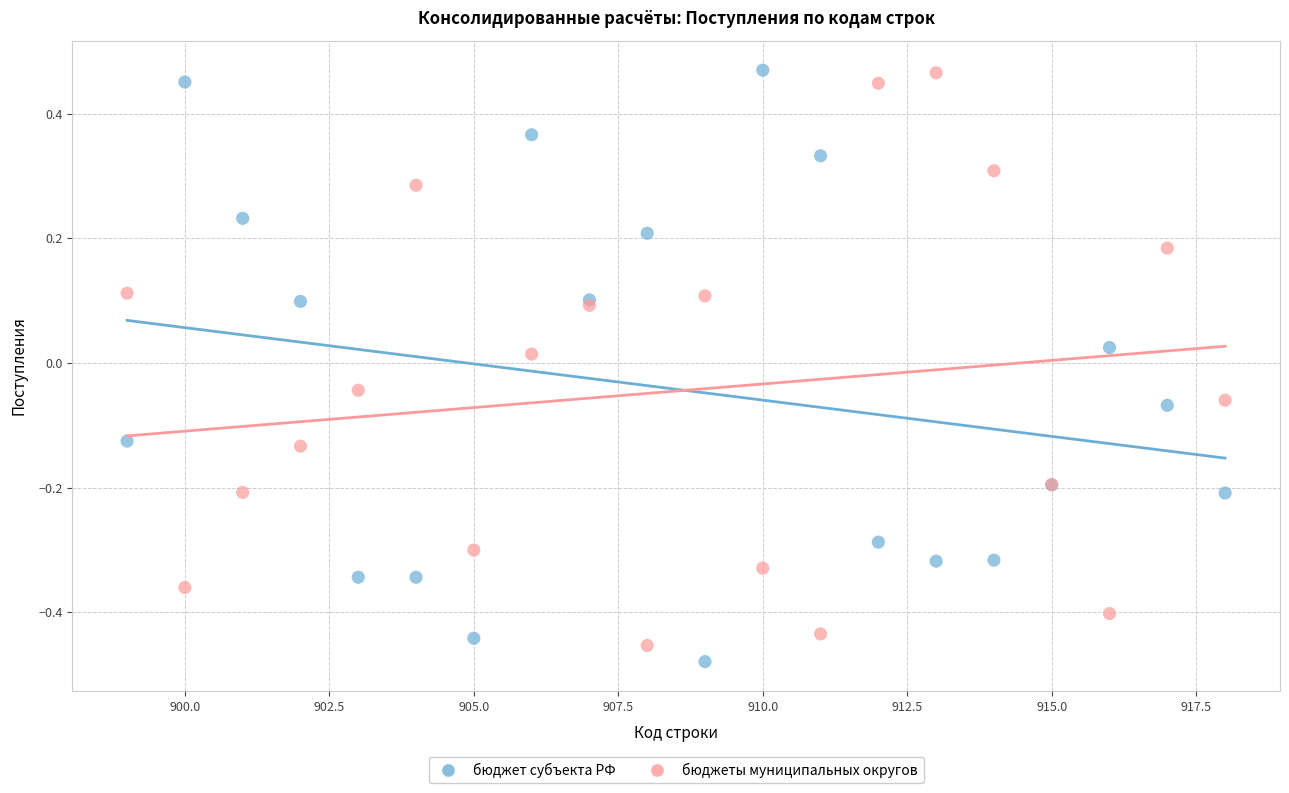

What are all the series names shown in the legend?

бюджет субъекта РФ, бюджеты муниципальных округов